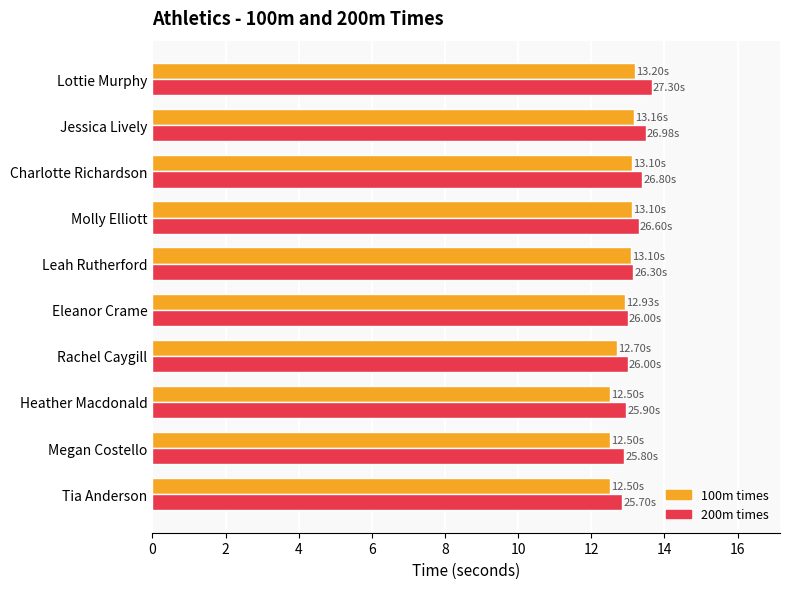

What is the total value across all series at Tia Anderson?

25.4